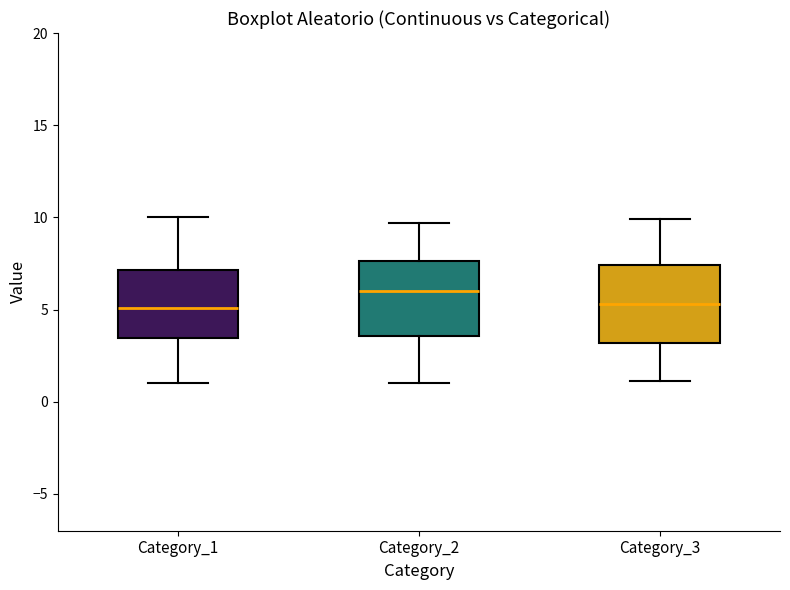

Where is the lower edge of the box for Category_2 on the y-axis? The values are not printed on the chart, so give them approximately, as read against the axis.

3.5